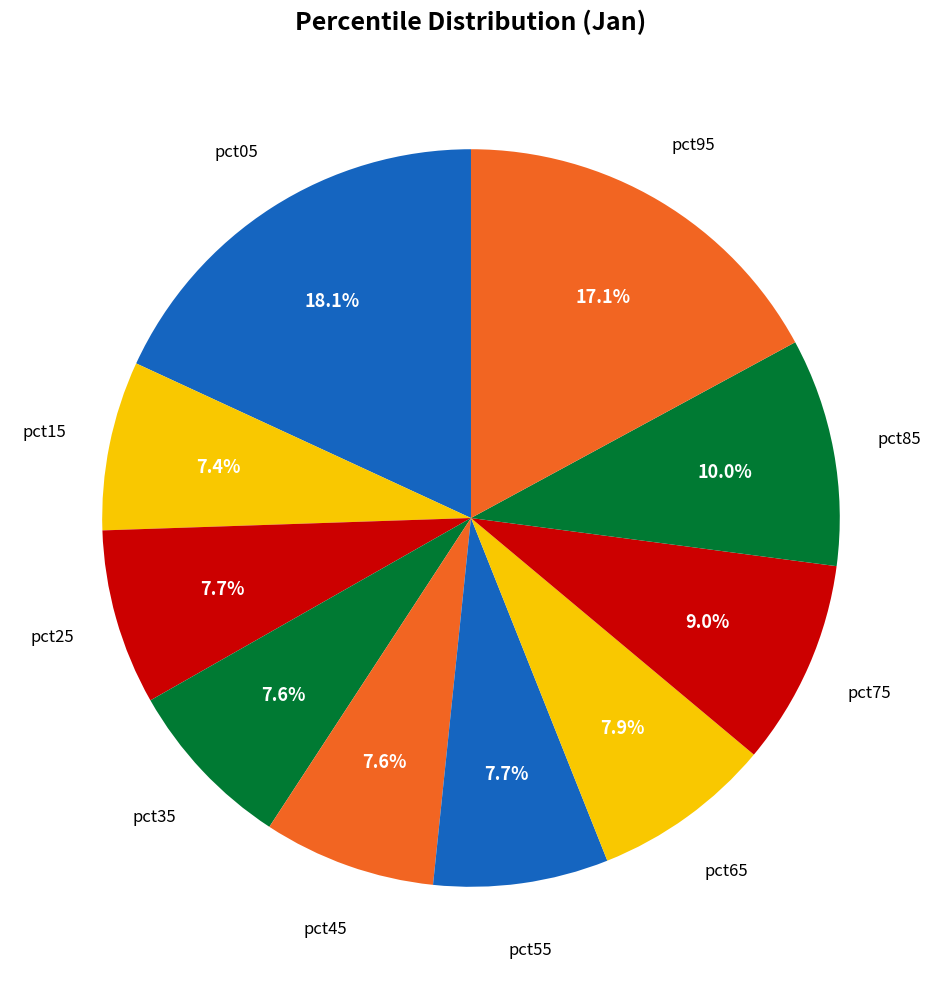

Count the number of slices in the pie.

10